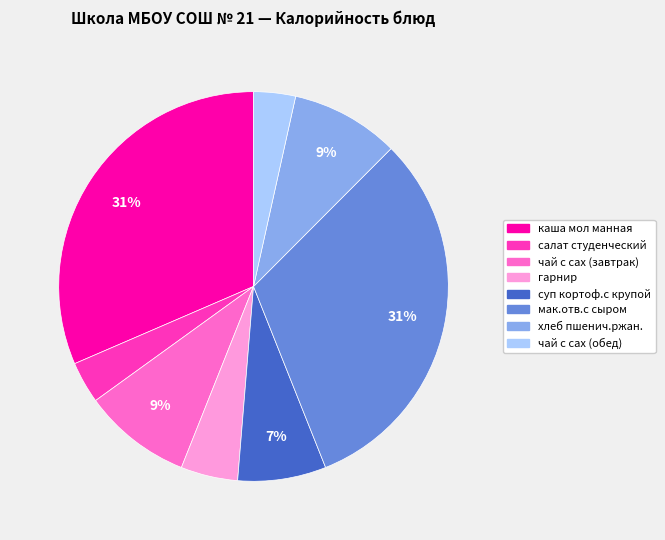

Which has a higher value, гарнир or чай с сах (обед)?

гарнир